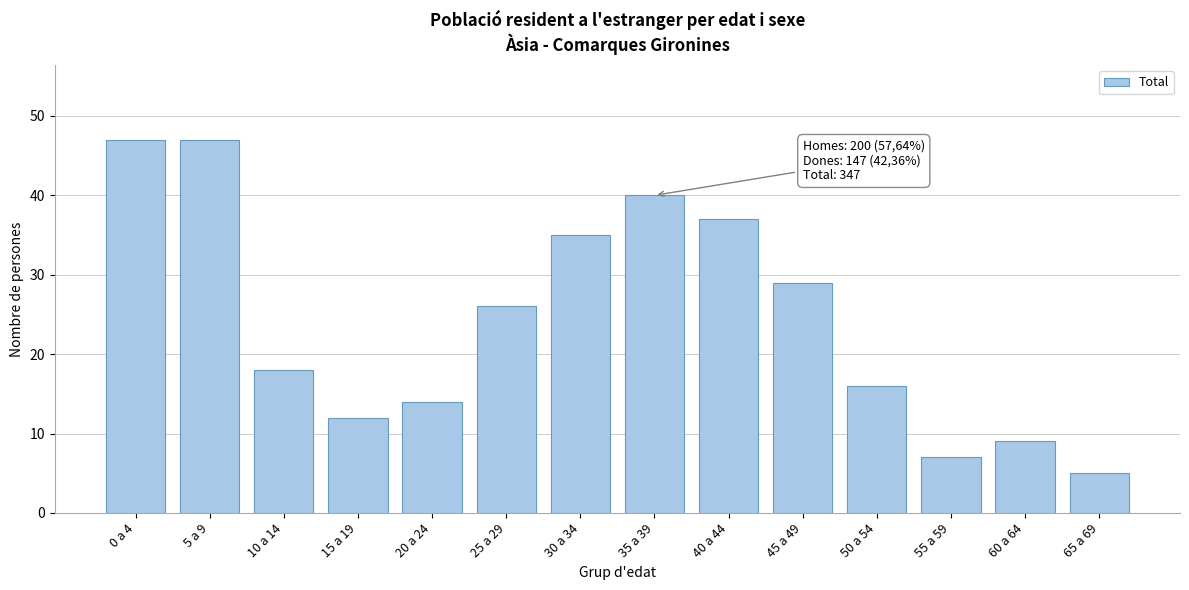

Reading left to right, extract all data points from this chart.

0 a 4=47	5 a 9=47	10 a 14=18	15 a 19=12	20 a 24=14	25 a 29=26	30 a 34=35	35 a 39=40	40 a 44=37	45 a 49=29	50 a 54=16	55 a 59=7	60 a 64=9	65 a 69=5